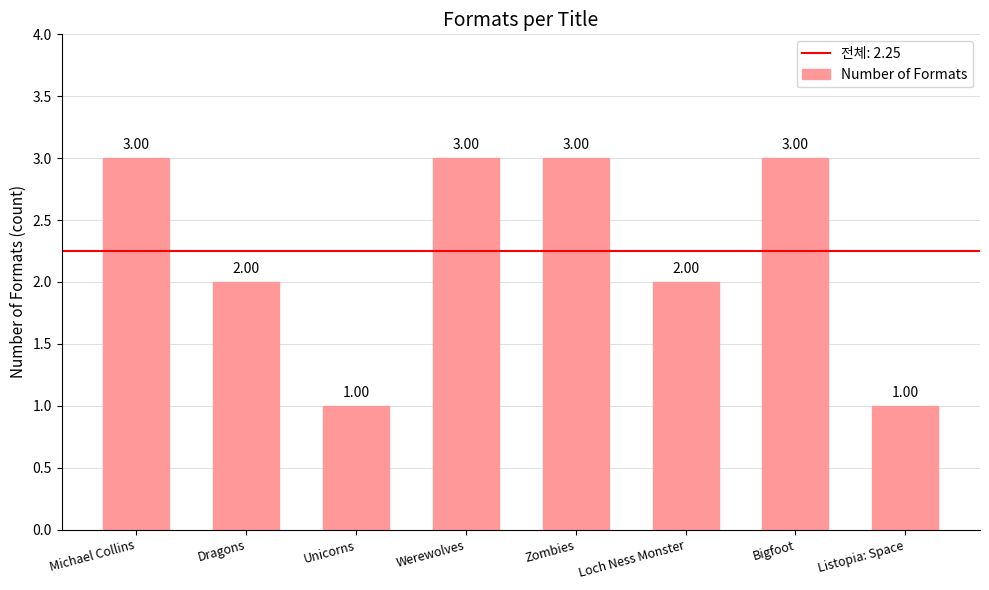

What is the difference between the second highest and minimum values?

2